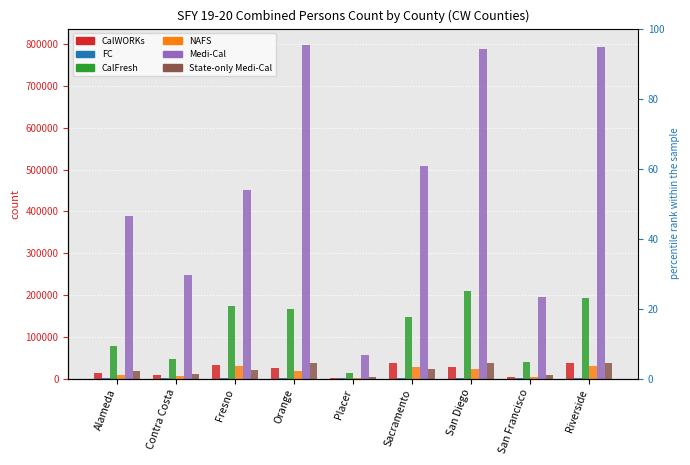

At how many categories does at least one series exceed 206644?

7